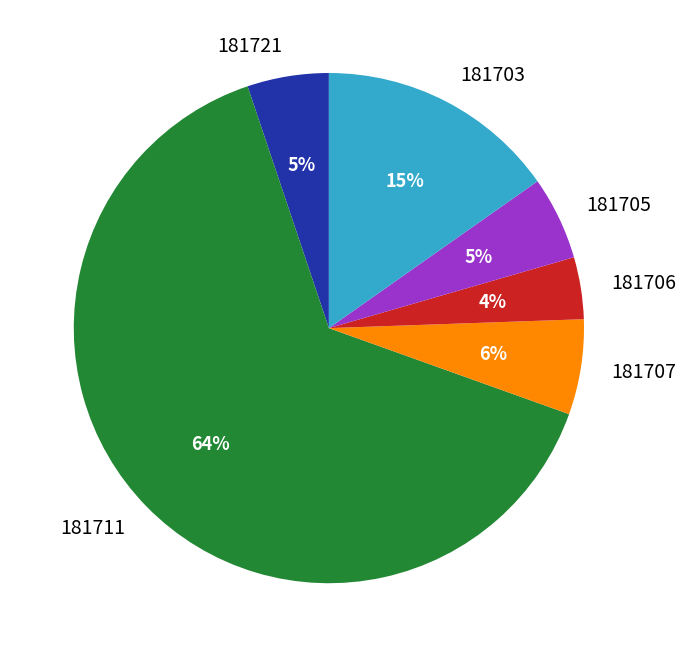

The 181711 slice represents 64% of the pie. True or false?

True